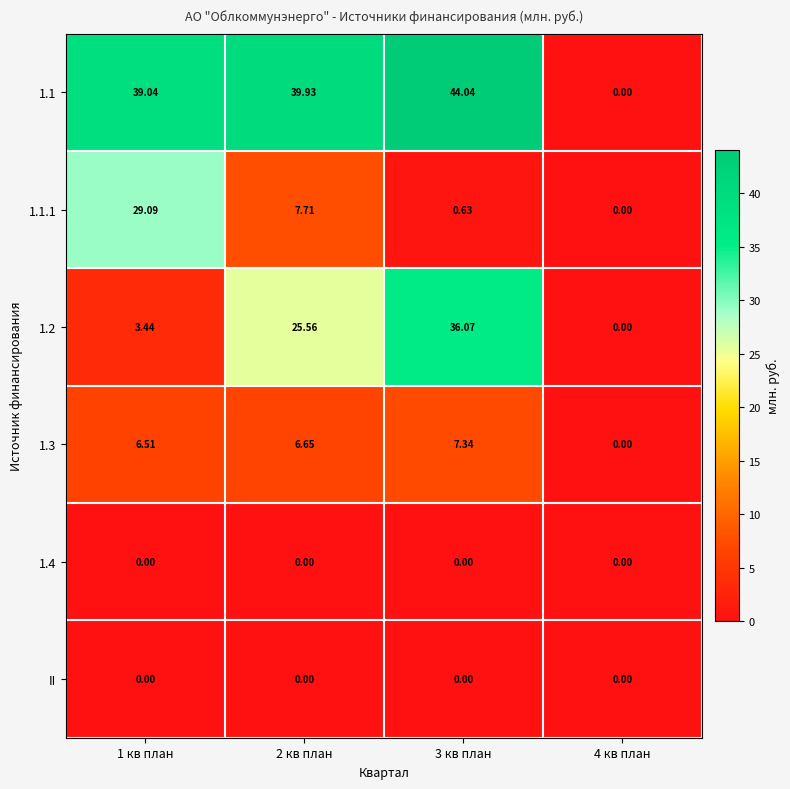

Is the value of 1.4 at 2 кв план greater than the value of 1.3 at 1 кв план?

No